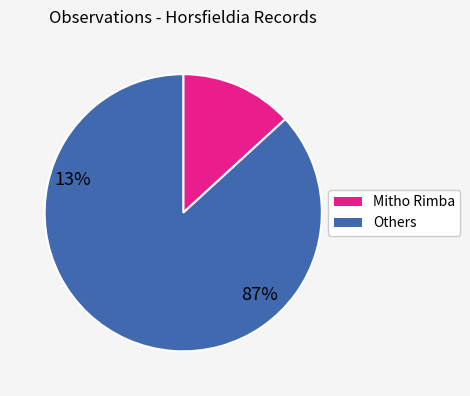

Is there any slice that represents more than half of the pie?

Yes